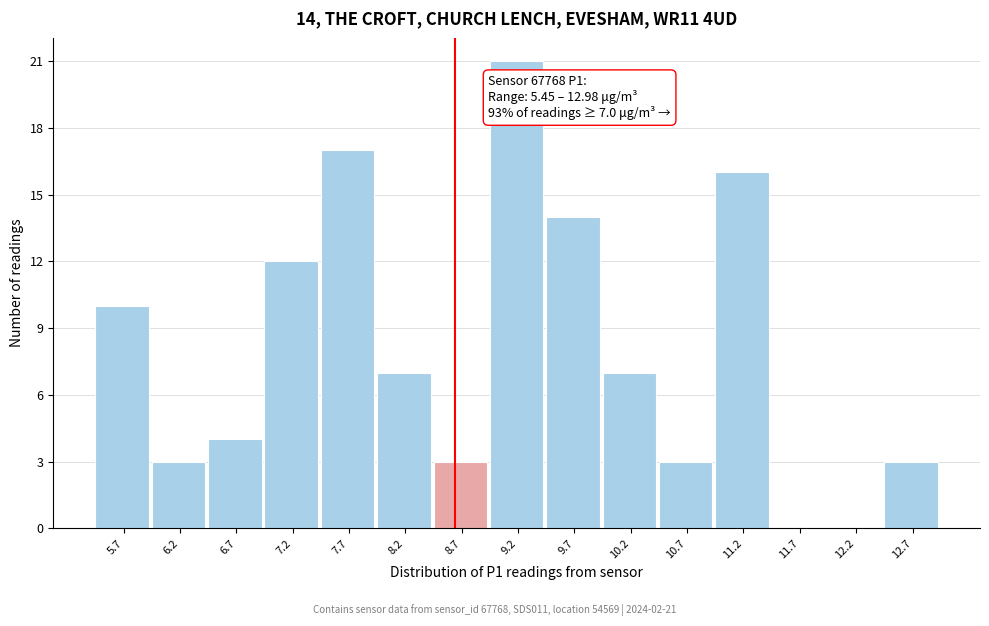

Over which range of the x-axis is the bar tallest?

9.0 to 9.5